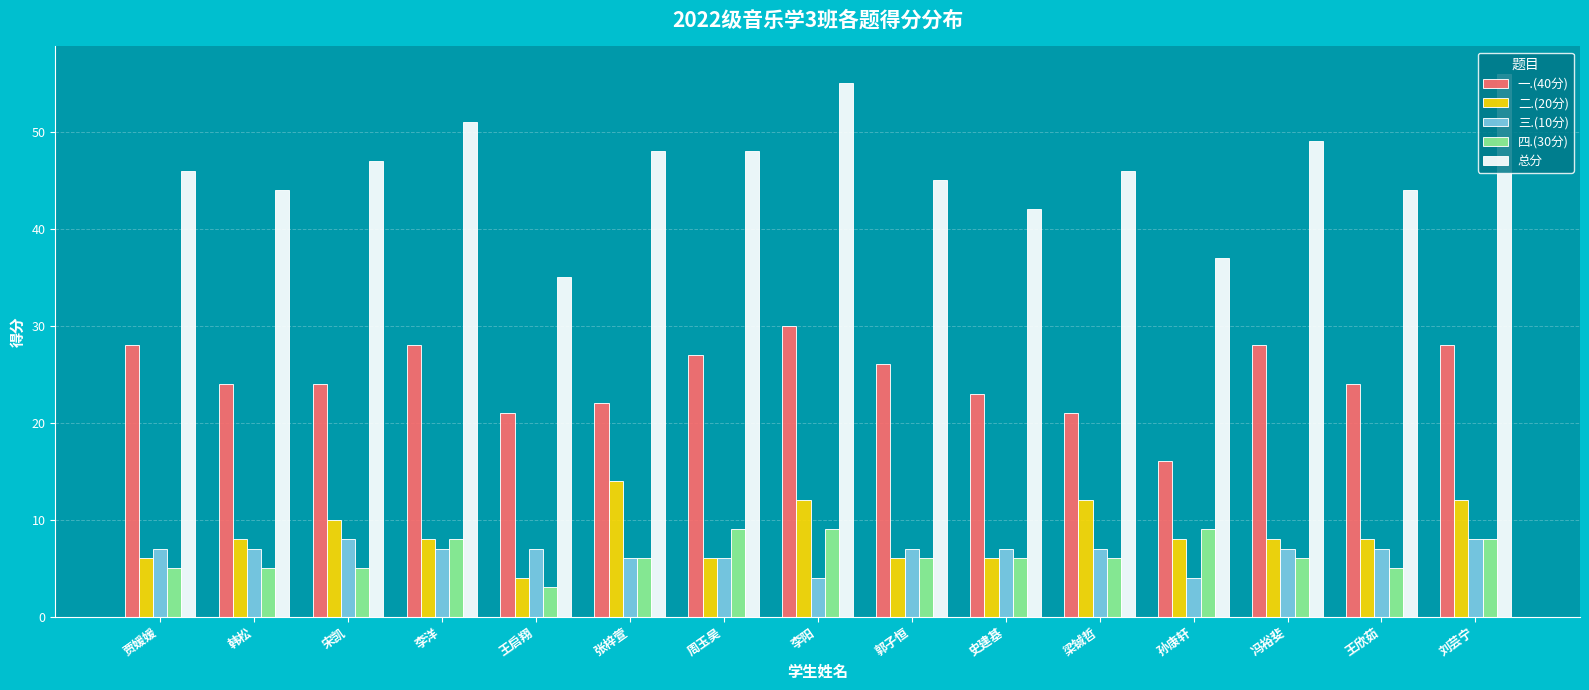

Reading right to left, list all the values displayed in this chart.

一.(40分): 刘芸宁=28	王欣茹=24	冯裕斐=28	孙康轩=16	梁铖哲=21	史建基=23	郭子恒=26	李阳=30	周玉昊=27	张梓萱=22	王启翔=21	李洋=28	宋凯=24	韩松=24	贾媛媛=28
二.(20分): 刘芸宁=12	王欣茹=8	冯裕斐=8	孙康轩=8	梁铖哲=12	史建基=6	郭子恒=6	李阳=12	周玉昊=6	张梓萱=14	王启翔=4	李洋=8	宋凯=10	韩松=8	贾媛媛=6
三.(10分): 刘芸宁=8	王欣茹=7	冯裕斐=7	孙康轩=4	梁铖哲=7	史建基=7	郭子恒=7	李阳=4	周玉昊=6	张梓萱=6	王启翔=7	李洋=7	宋凯=8	韩松=7	贾媛媛=7
四.(30分): 刘芸宁=8	王欣茹=5	冯裕斐=6	孙康轩=9	梁铖哲=6	史建基=6	郭子恒=6	李阳=9	周玉昊=9	张梓萱=6	王启翔=3	李洋=8	宋凯=5	韩松=5	贾媛媛=5
总分: 刘芸宁=56	王欣茹=44	冯裕斐=49	孙康轩=37	梁铖哲=46	史建基=42	郭子恒=45	李阳=55	周玉昊=48	张梓萱=48	王启翔=35	李洋=51	宋凯=47	韩松=44	贾媛媛=46